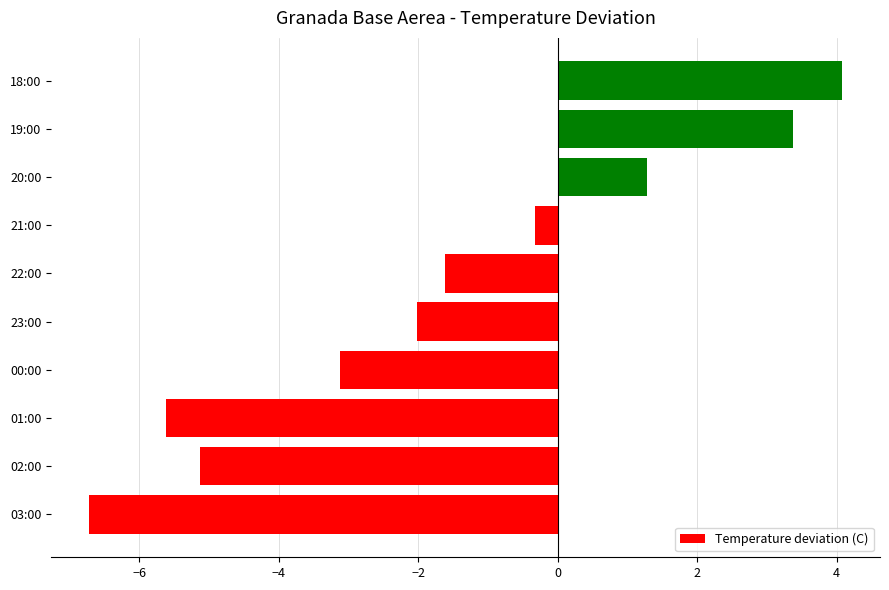

The chart shows a value of 4.6 at 19:00. True or false?

False